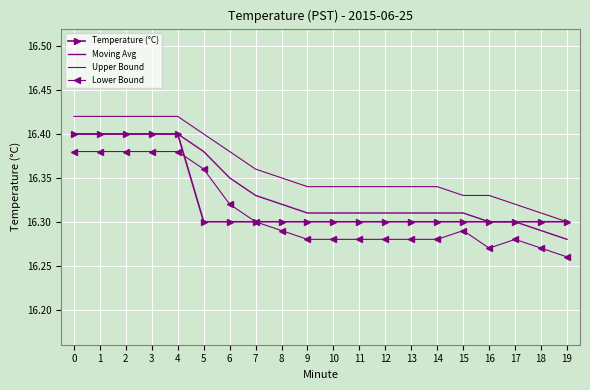

The value of Lower Bound at 5 is 16.4. True or false?

True